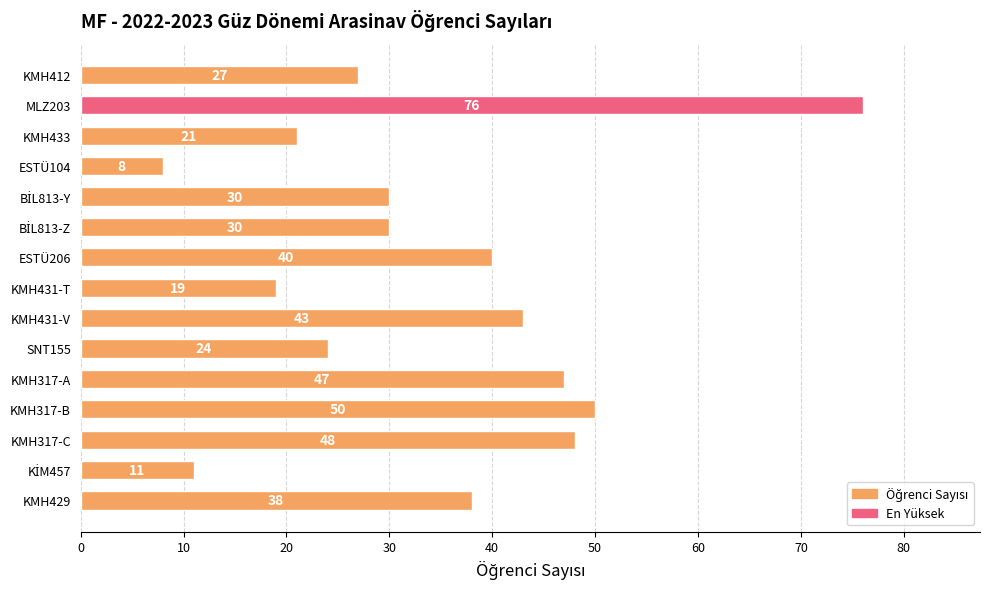

Between KMH431-V and SNT155, which is larger?

KMH431-V